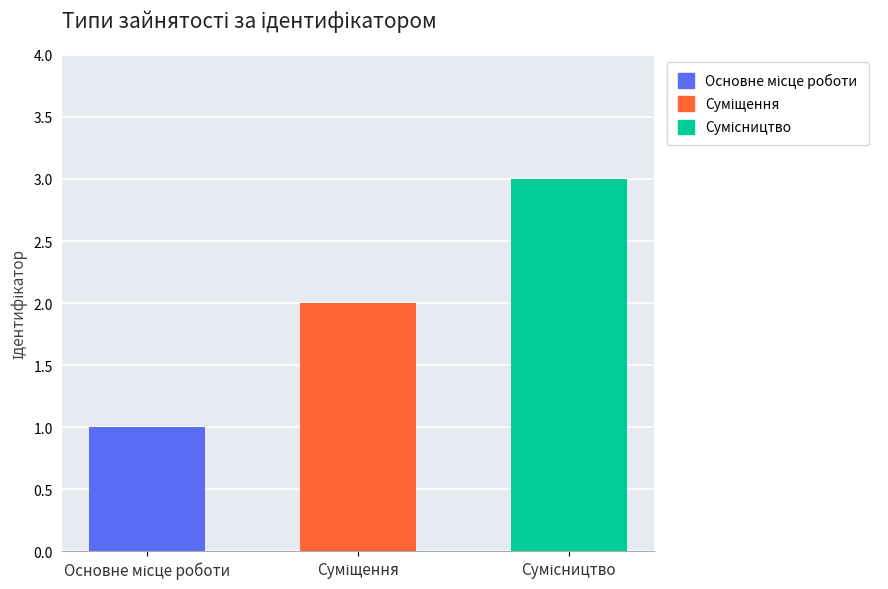

How many categories are shown in the chart?

3